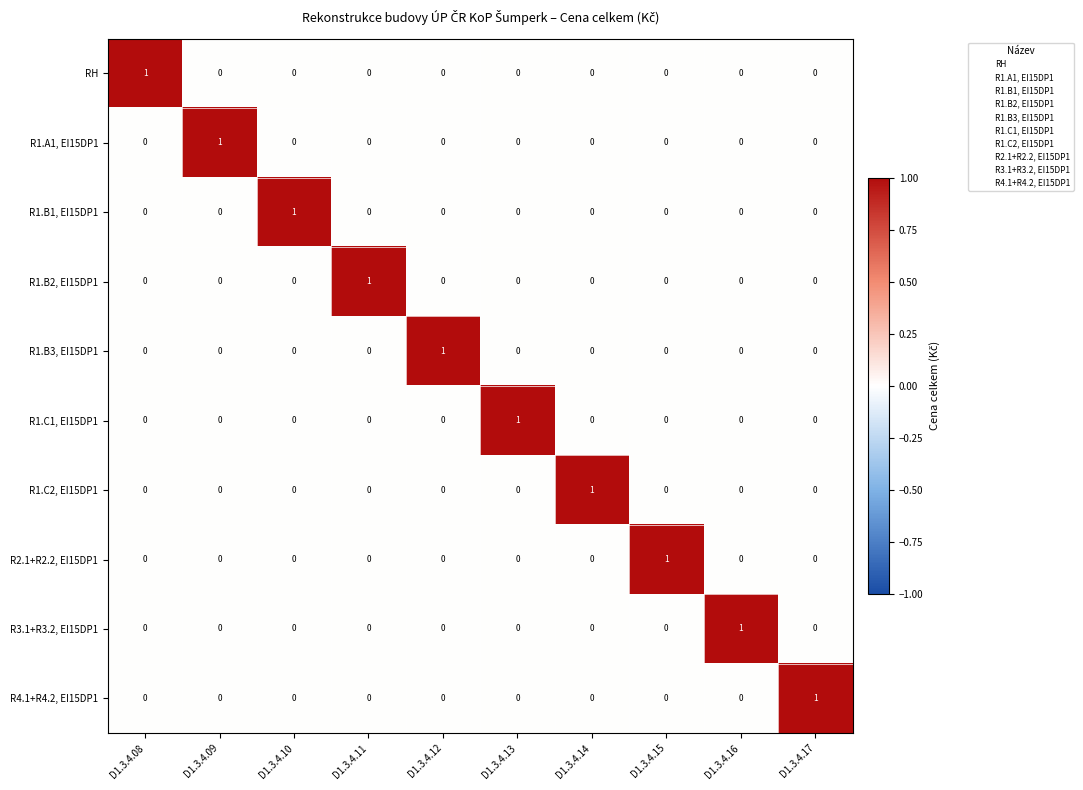

How many R1.B3, EI15DP1 values are between 0 and 1?

10